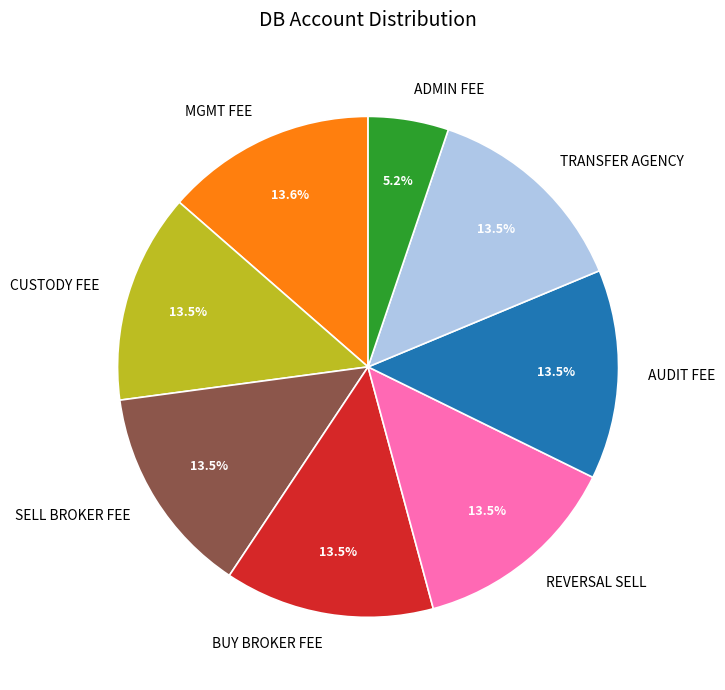

What is the smallest slice in the pie chart?

ADMIN FEE